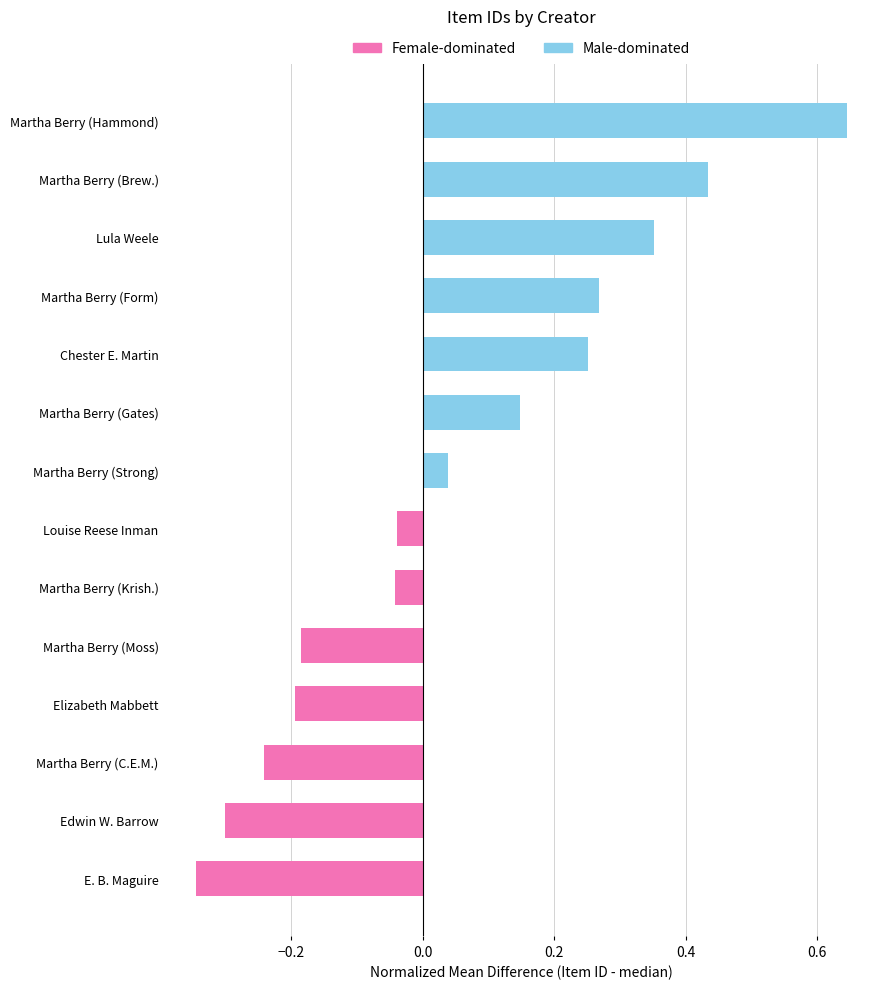

Which label corresponds to the largest value in the chart?

Martha Berry (Hammond)